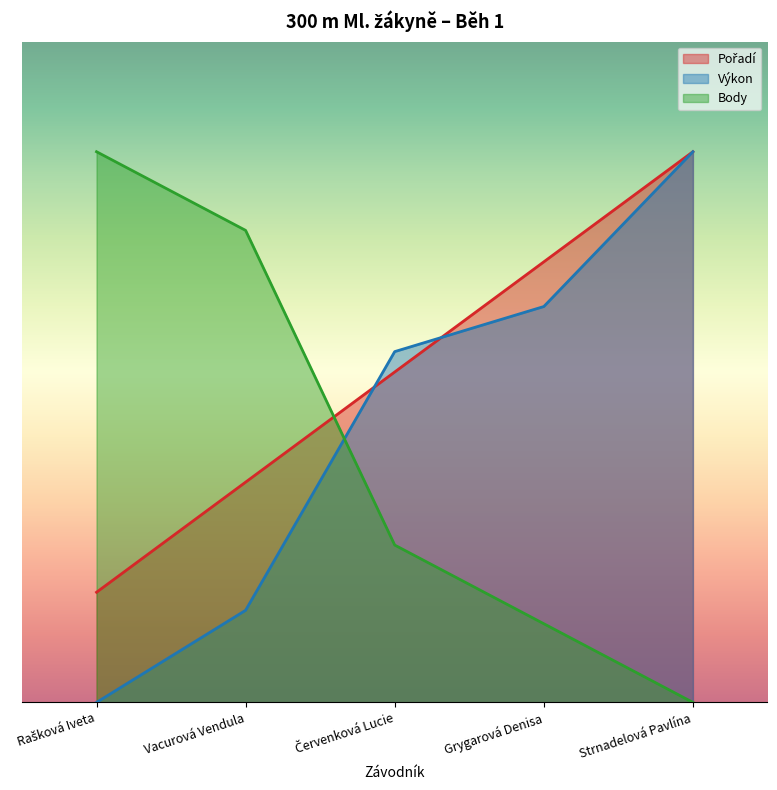

Is it true that Výkon equals 35.9 at Grygarová Denisa?

True